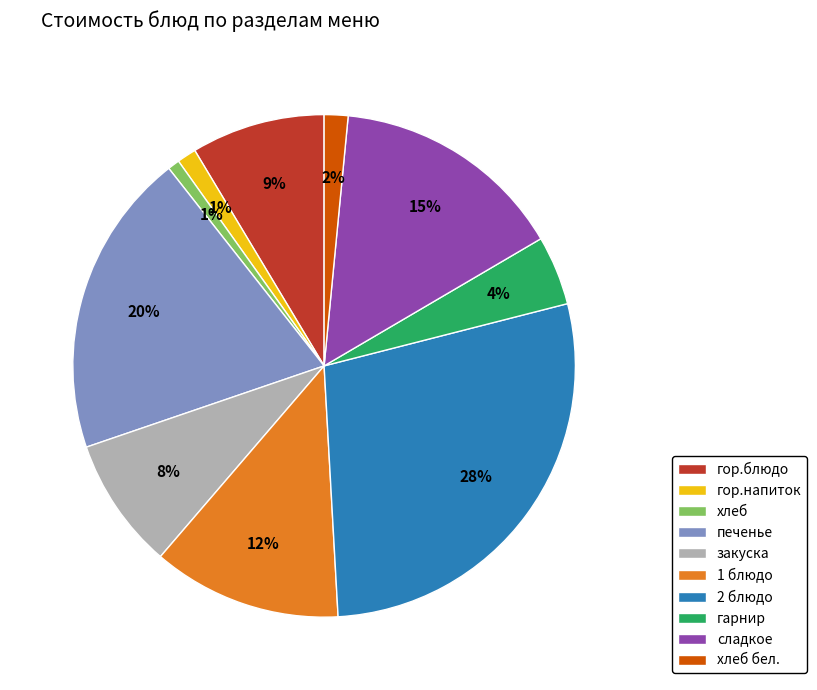

Does any single category account for the majority?

No